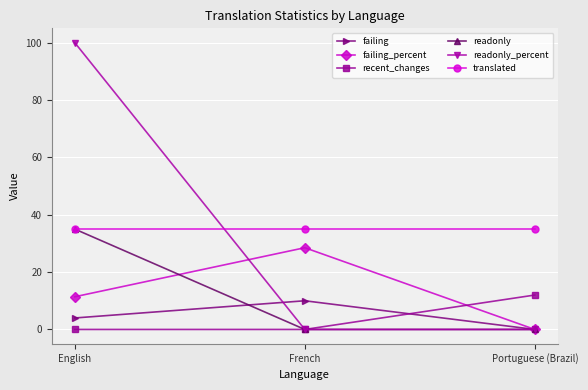

How many values in the failing_percent series exceed 11?

2